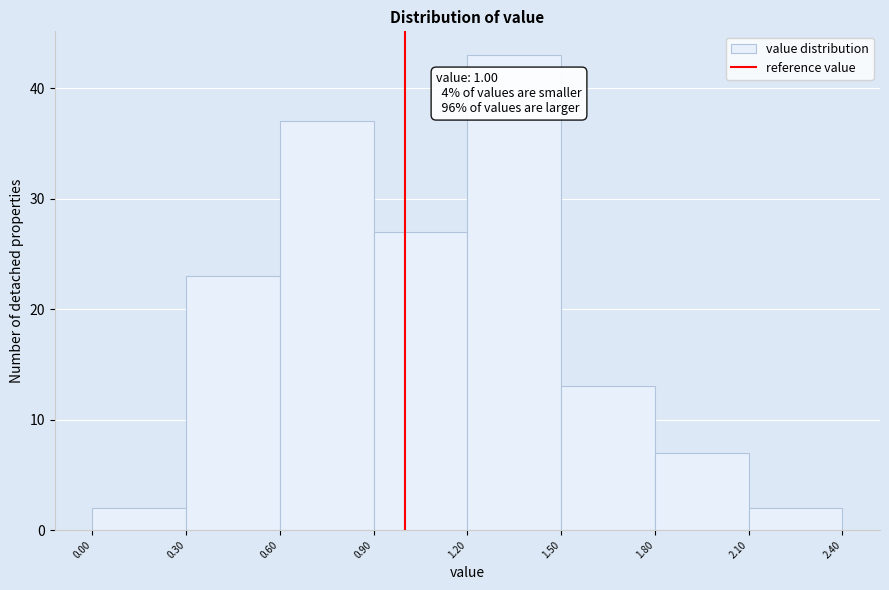

Over which range of the x-axis is the bar tallest?

1.20 to 1.50